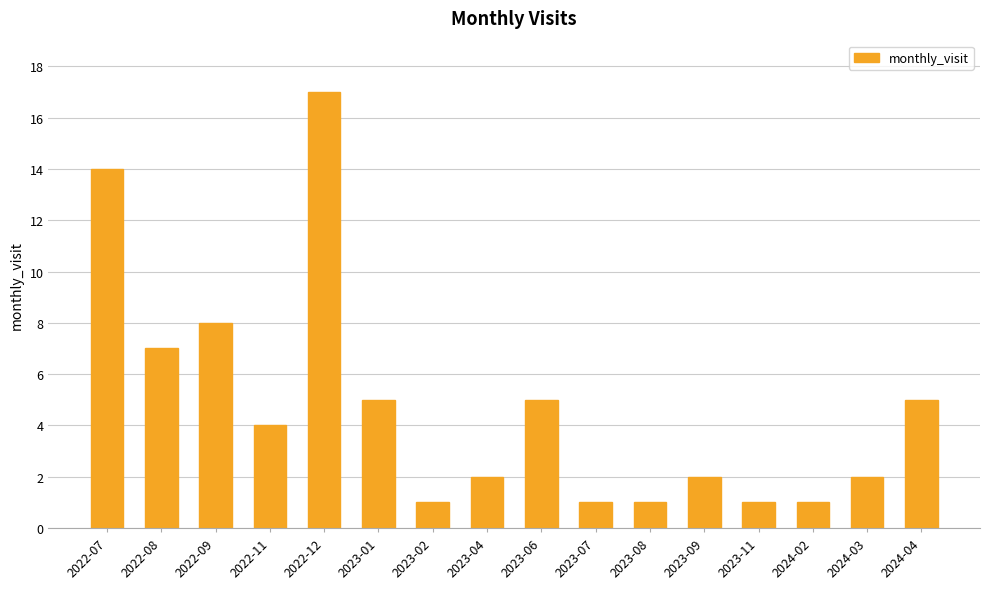

What is the sum of the values at 2023-11 and 2023-02?

2